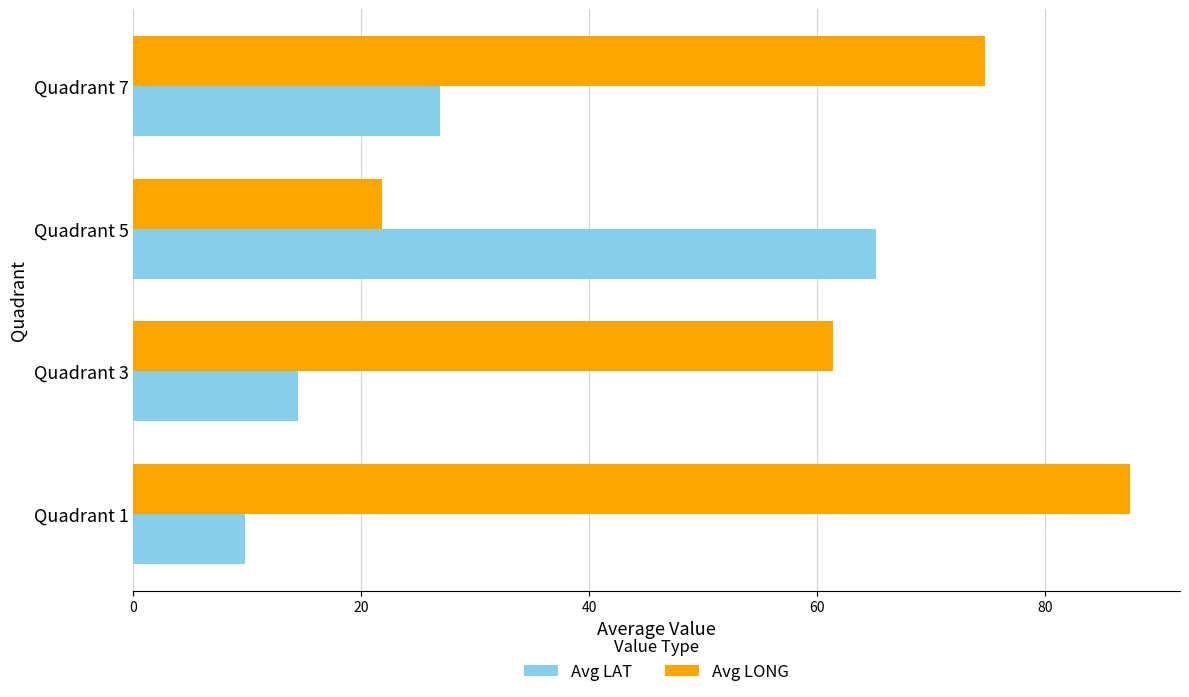

Which series has the largest range (max minus min)?

Avg LONG